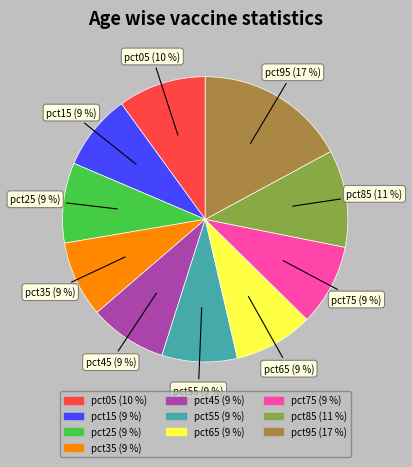

To the nearest percent, what is the average slice percentage?

10%